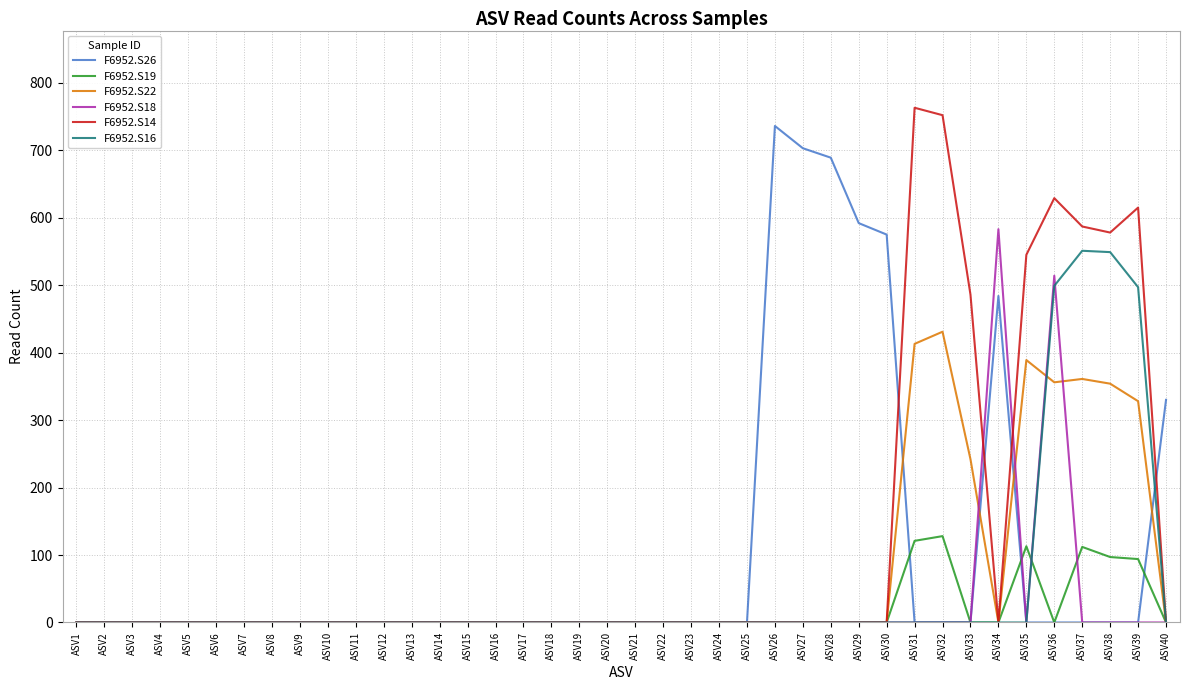

The F6952.S16 series shows 0 at ASV28. True or false?

True